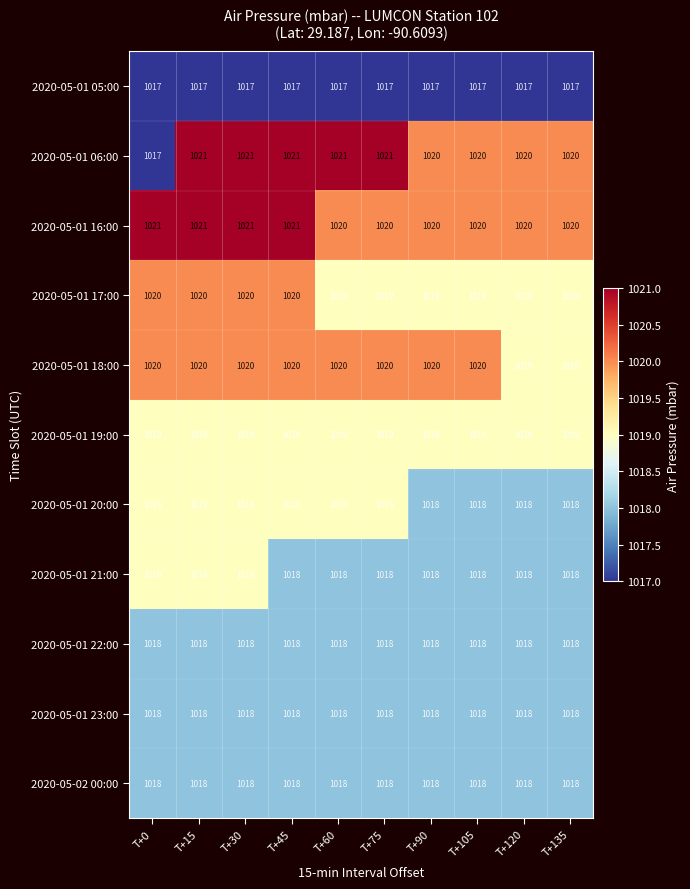

How many 2020-05-01 16:00 values are between 1020 and 1021?

10